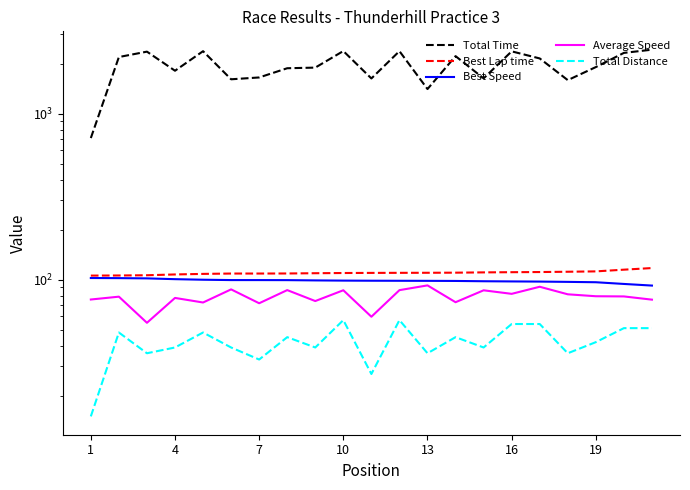

True or false: Best Lap time and Total Time intersect in this chart.

False